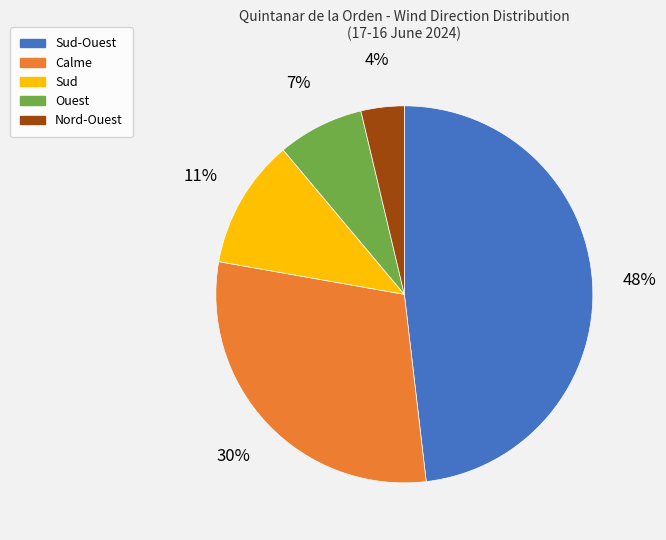

Is there any slice that represents more than half of the pie?

No